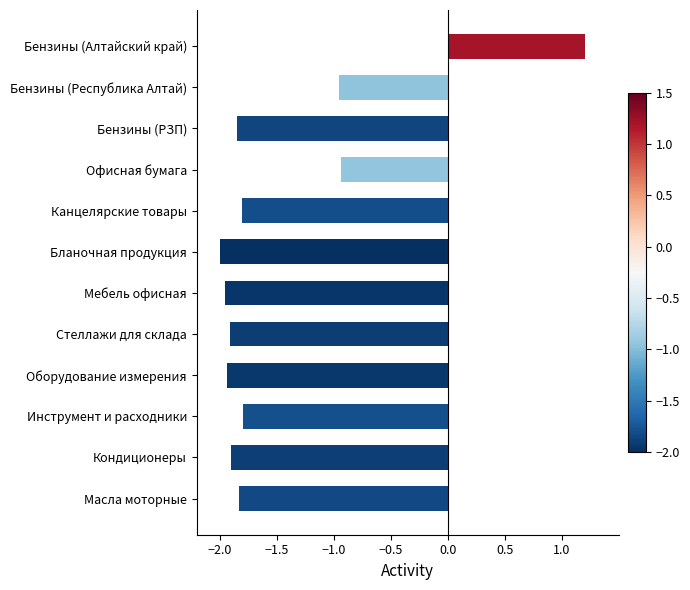

How many values are below zero?

11